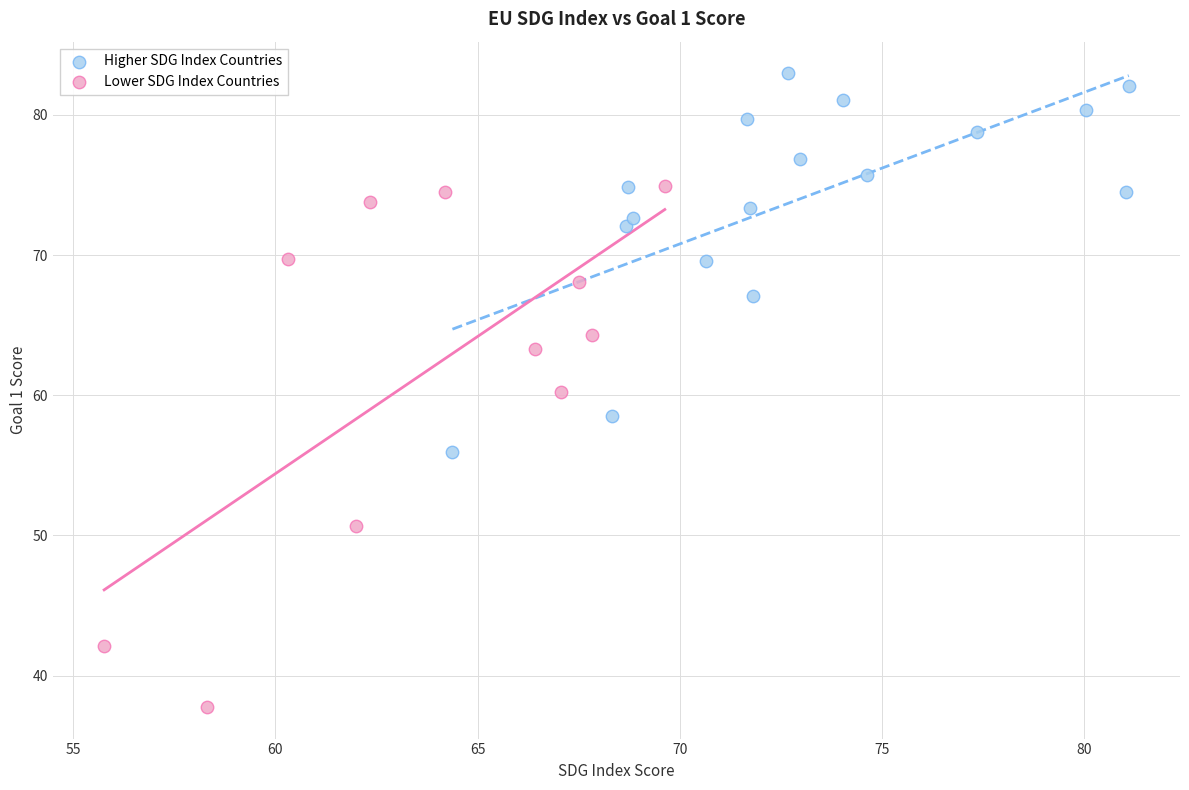

What are all the series names shown in the legend?

Higher SDG Index Countries, Lower SDG Index Countries